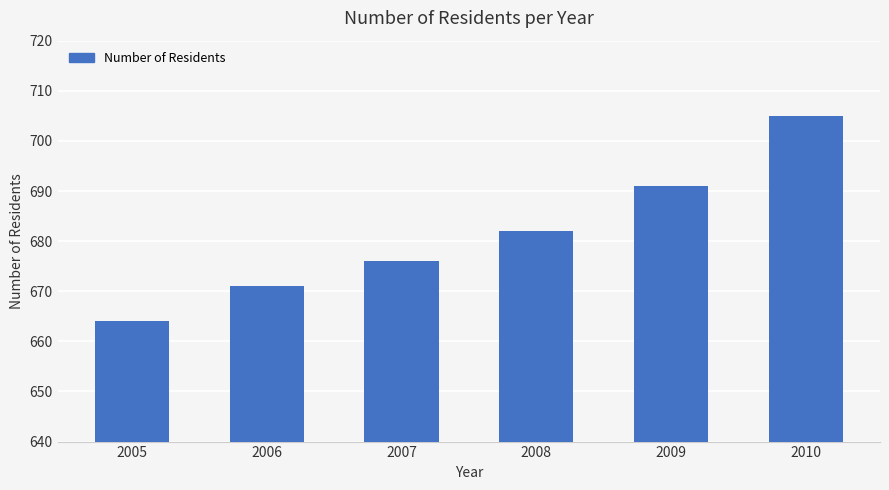

Is it true that the value at 2007 is 927?

False